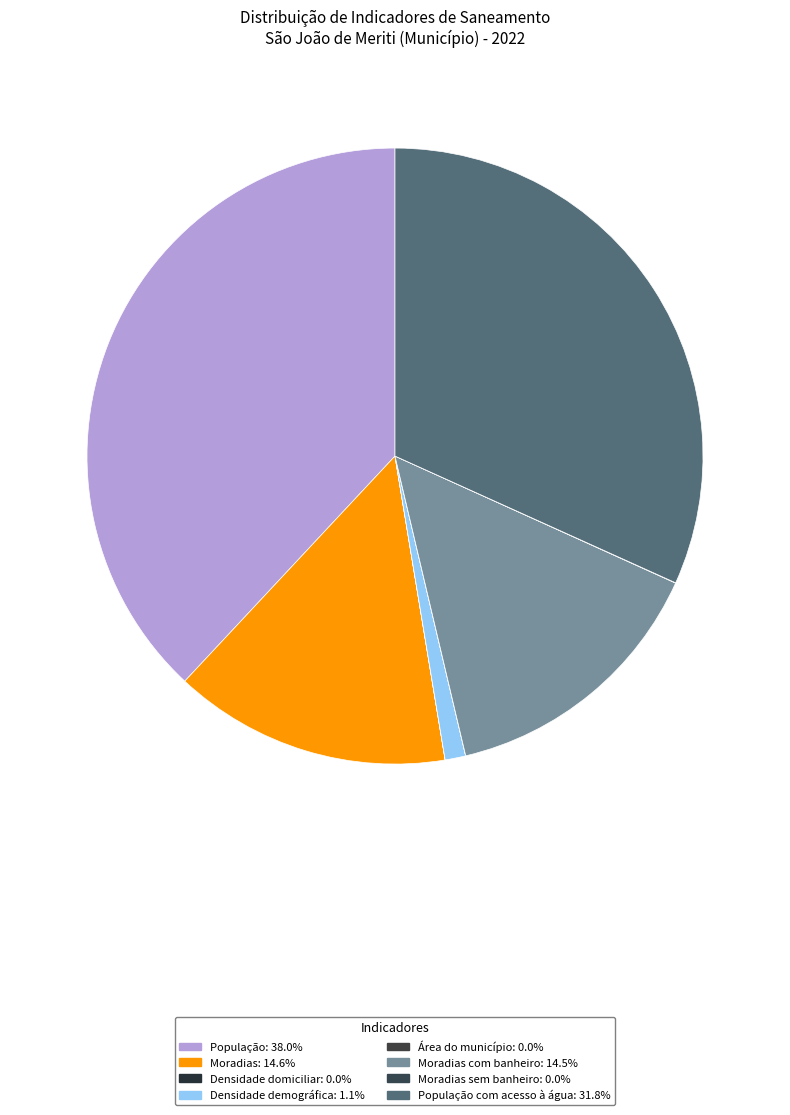

To the nearest percent, what is the difference between the largest and smallest slice percentages?

38%